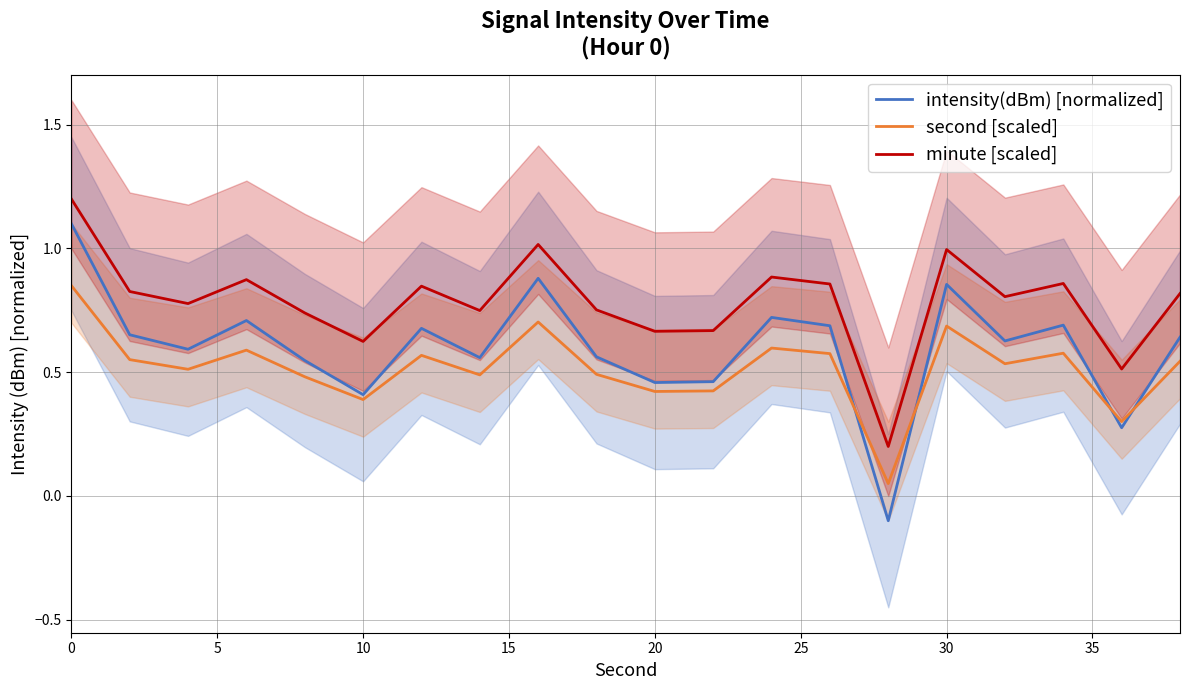

True or false: second [scaled] and minute [scaled] cross at least once.

False